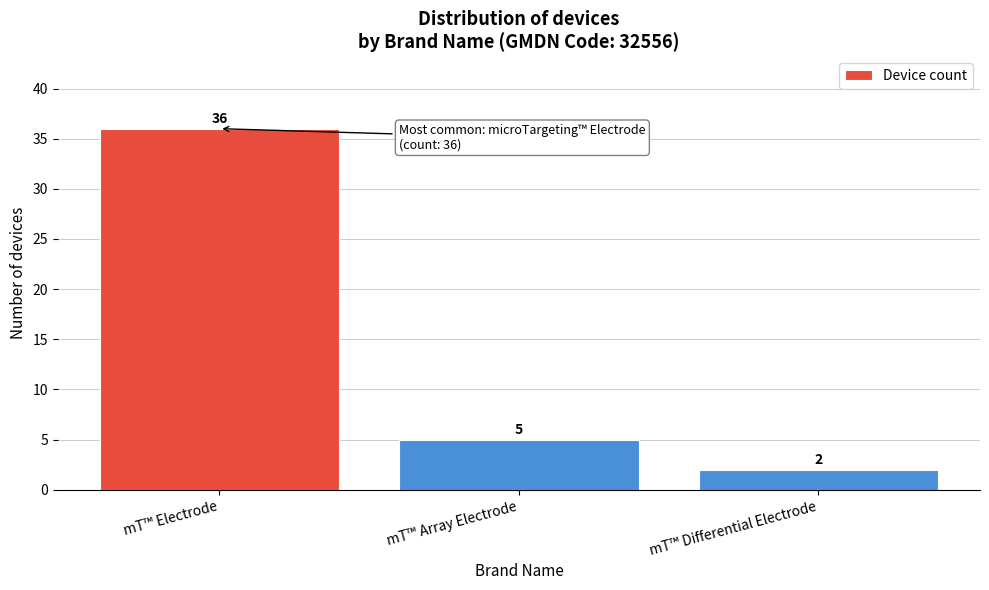

Reading left to right, list all the values displayed in this chart.

mT™ Electrode=36	mT™ Array Electrode=5	mT™ Differential Electrode=2